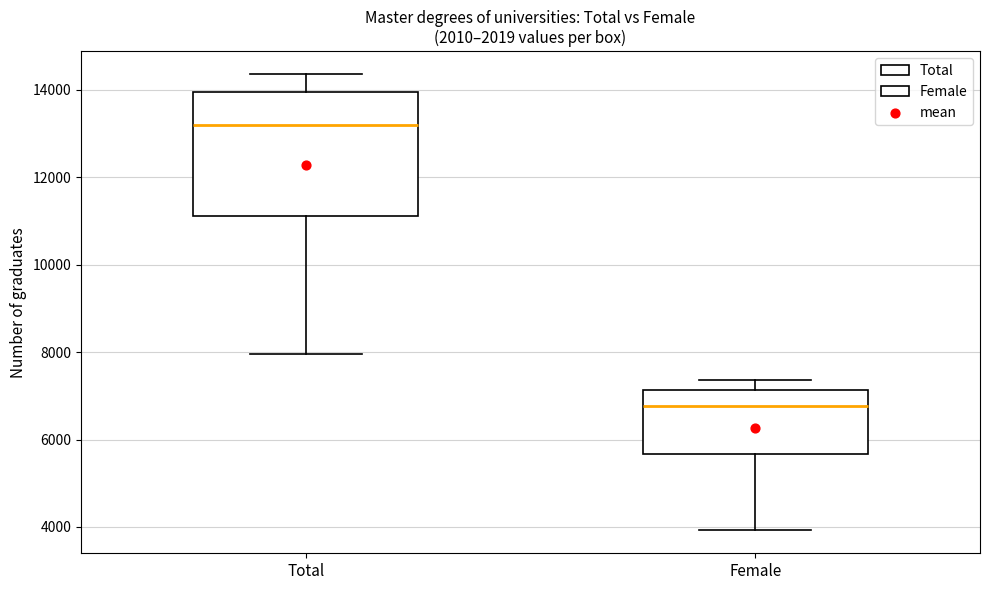

Which box is the tallest, from its lower edge to its upper edge?

Total